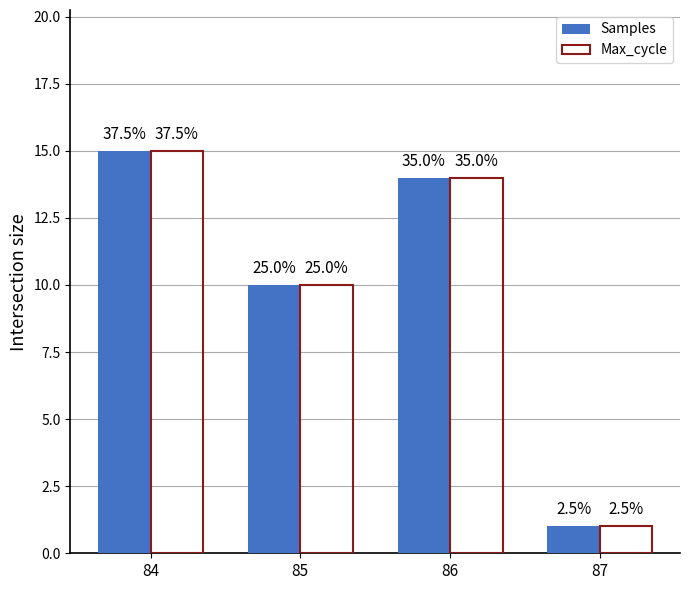

Which series has the largest total across all categories?

Samples